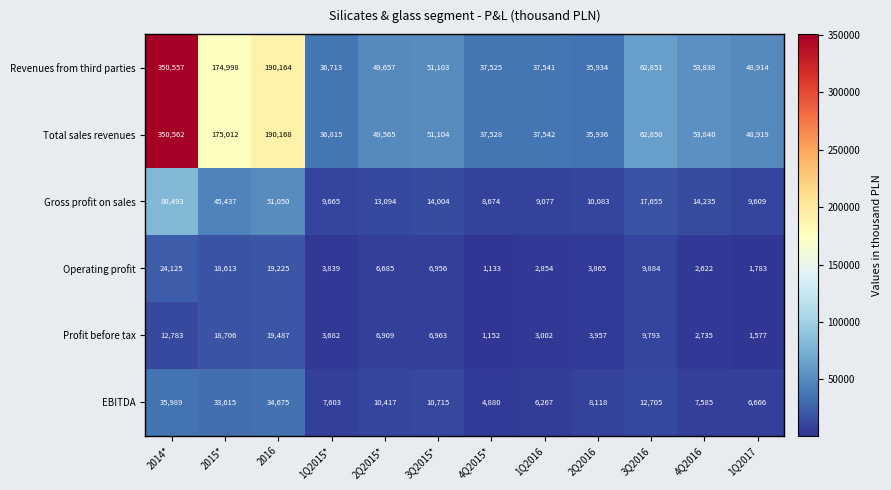

Is the value of Total sales revenues at 3Q2015* greater than the value of EBITDA at 4Q2016?

Yes